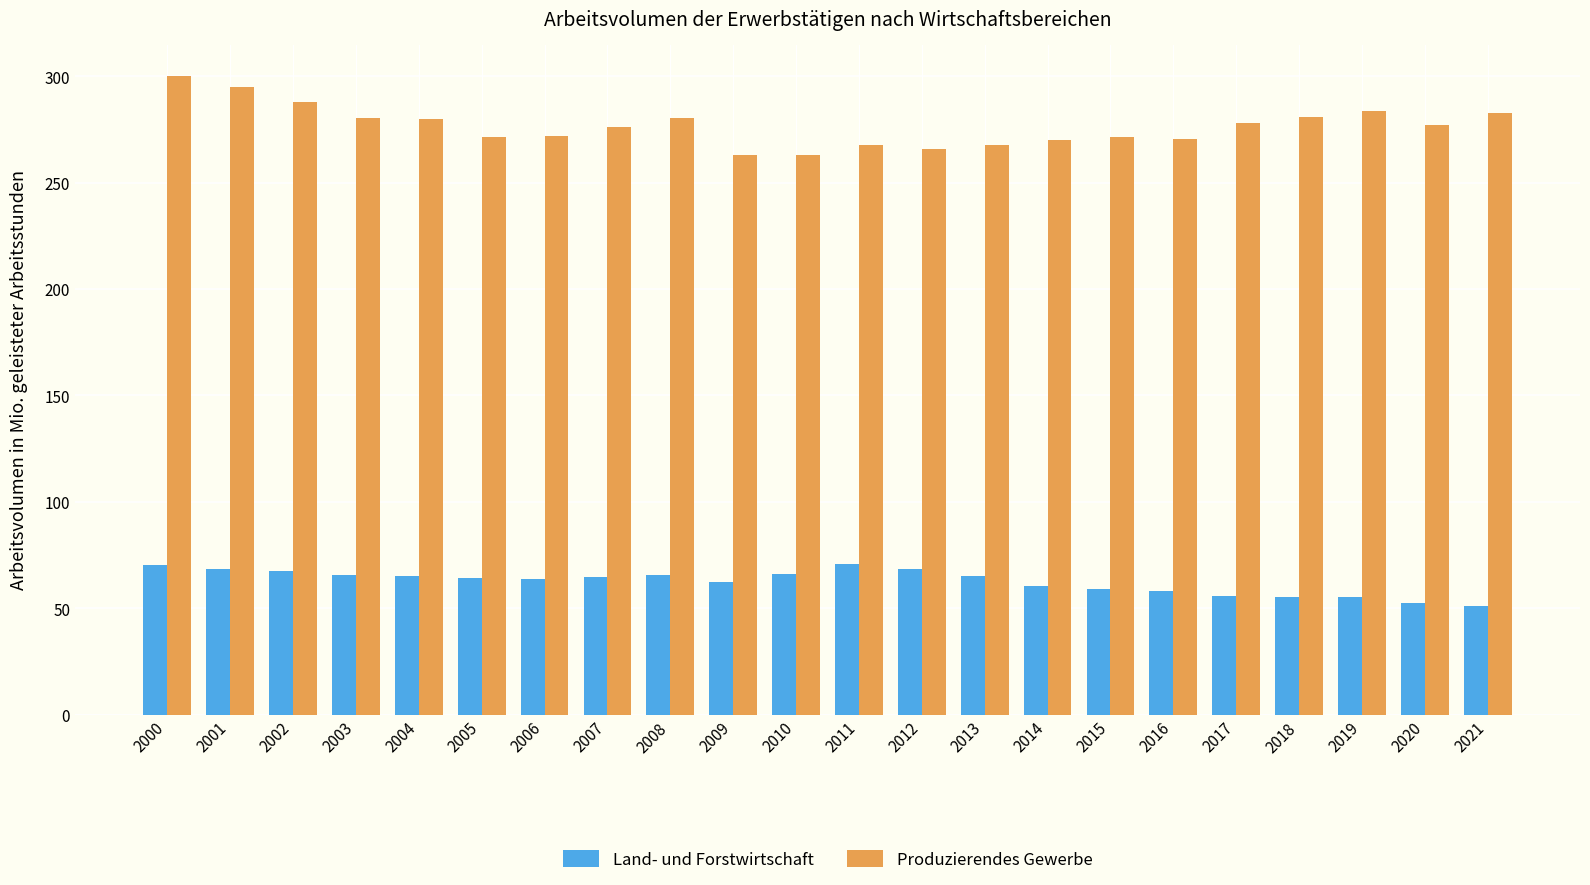

The value of Produzierendes Gewerbe at 2012 is 58.6. True or false?

False